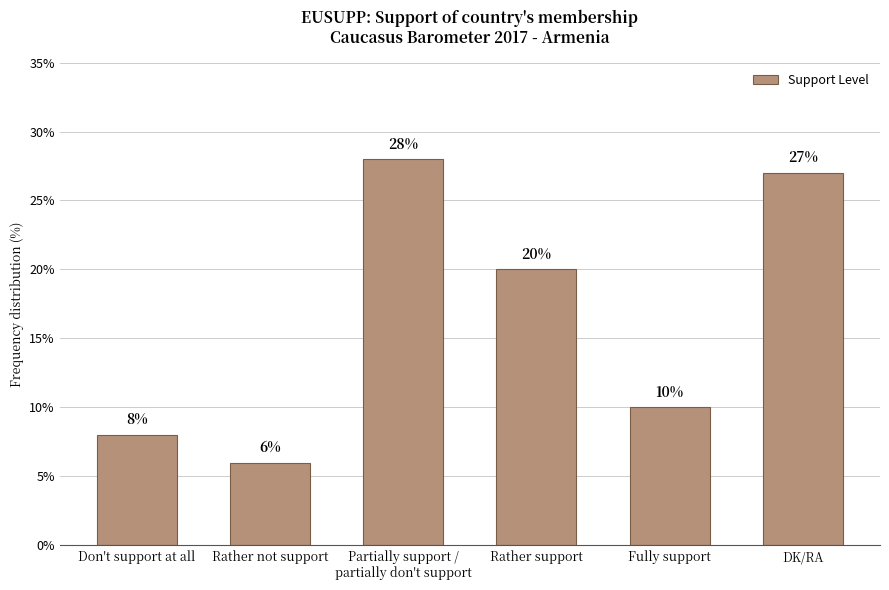

What is the approximate value at DK/RA, to the nearest 10?

30